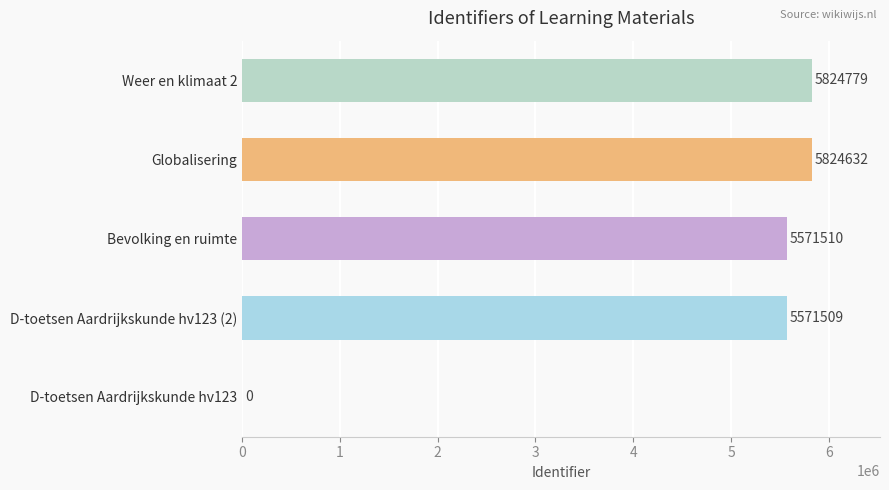

Read the value at Weer en klimaat 2, to the nearest 100.

5824800